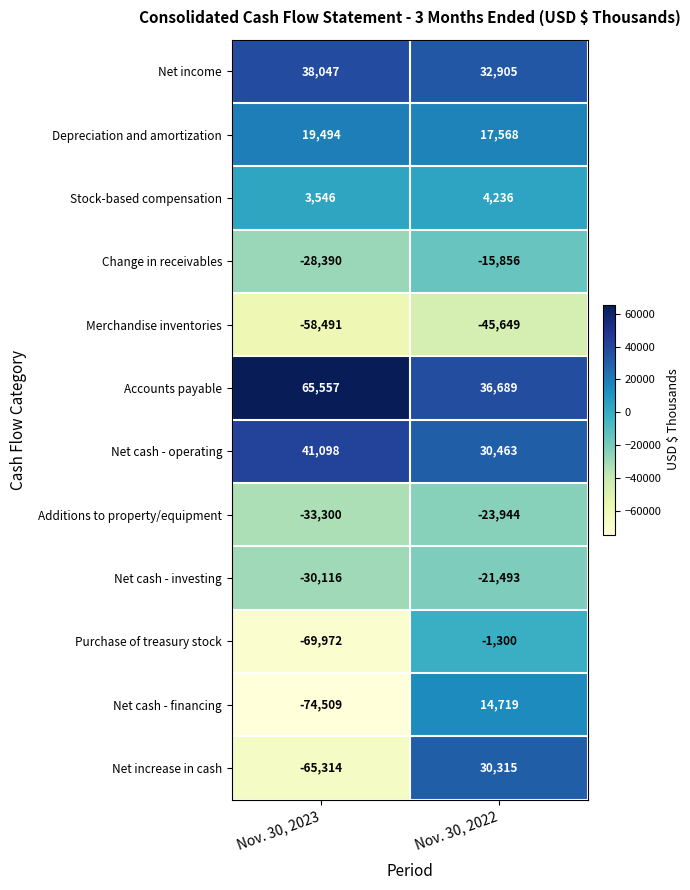

Reading left to right, transcribe all the data shown in this chart.

Net income: Nov. 30, 2023=38047	Nov. 30, 2022=32905
Depreciation and amortization: Nov. 30, 2023=19494	Nov. 30, 2022=17568
Stock-based compensation: Nov. 30, 2023=3546	Nov. 30, 2022=4236
Change in receivables: Nov. 30, 2023=-28390	Nov. 30, 2022=-15856
Merchandise inventories: Nov. 30, 2023=-58491	Nov. 30, 2022=-45649
Accounts payable: Nov. 30, 2023=65557	Nov. 30, 2022=36689
Net cash - operating: Nov. 30, 2023=41098	Nov. 30, 2022=30463
Additions to property/equipment: Nov. 30, 2023=-33300	Nov. 30, 2022=-23944
Net cash - investing: Nov. 30, 2023=-30116	Nov. 30, 2022=-21493
Purchase of treasury stock: Nov. 30, 2023=-69972	Nov. 30, 2022=-1300
Net cash - financing: Nov. 30, 2023=-74509	Nov. 30, 2022=14719
Net increase in cash: Nov. 30, 2023=-65314	Nov. 30, 2022=30315